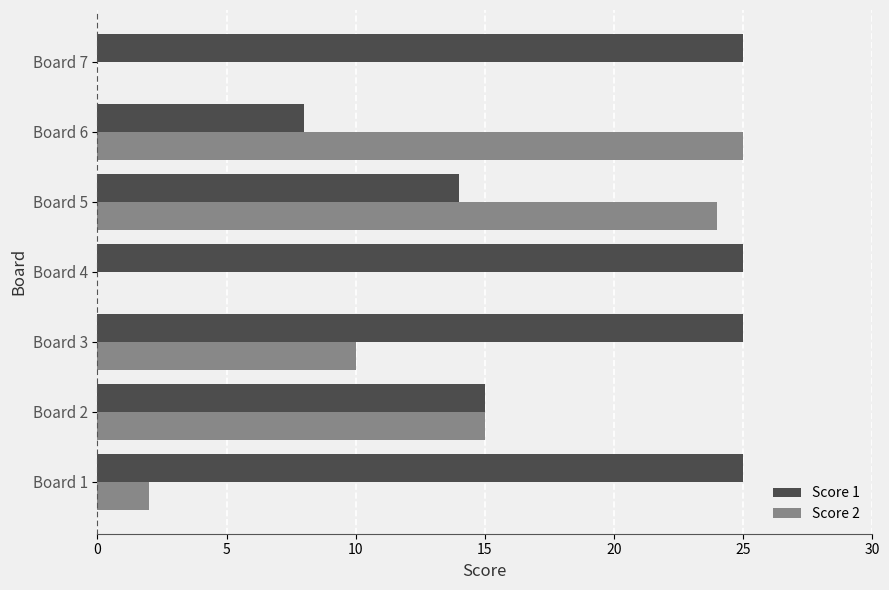

Between Board 3 and Board 4, which series saw the biggest shift?

Score 2